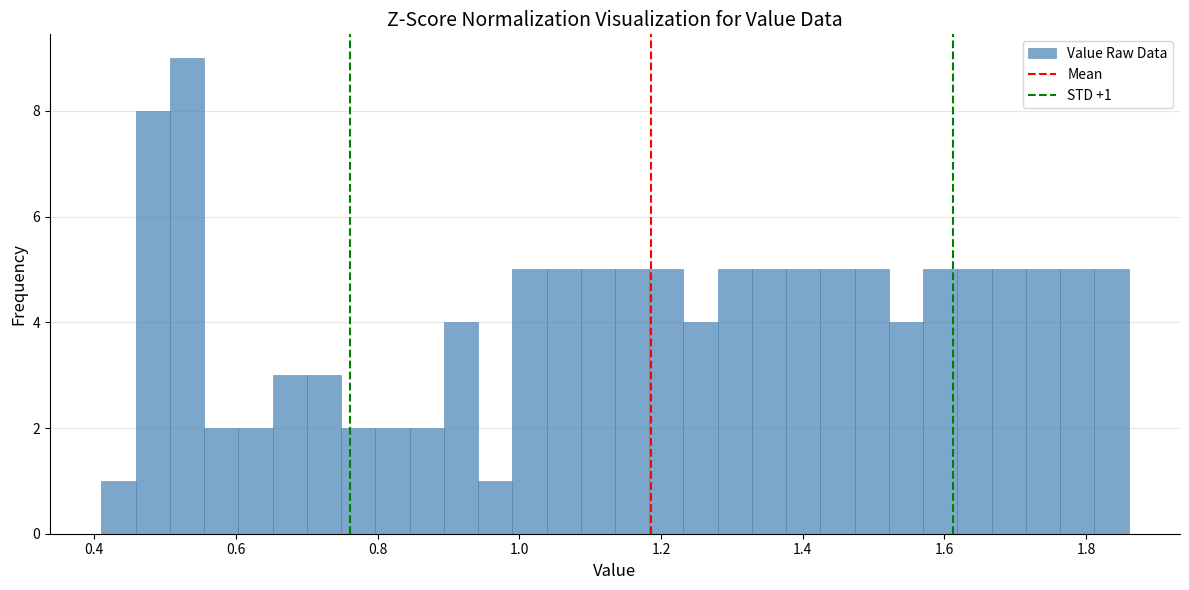

Read against the x-axis, roughly where is the centre of the tallest bar?

0.54